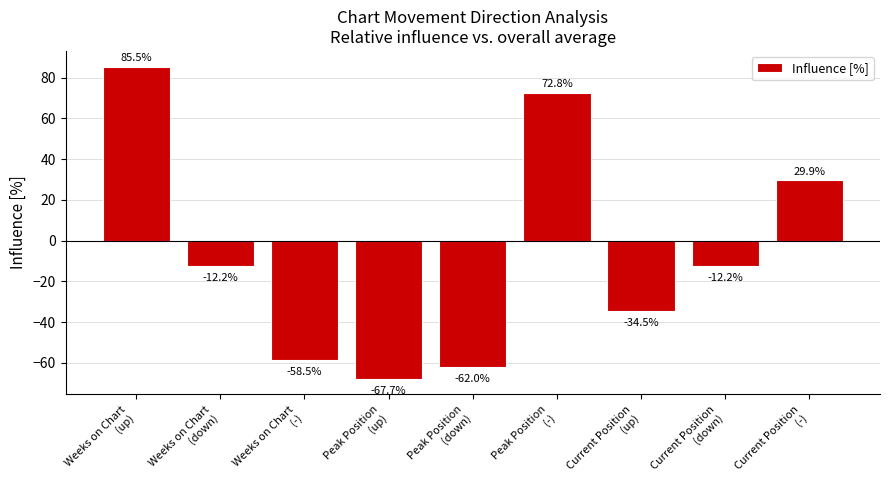

What is the minimum value shown in the chart?

-67.7